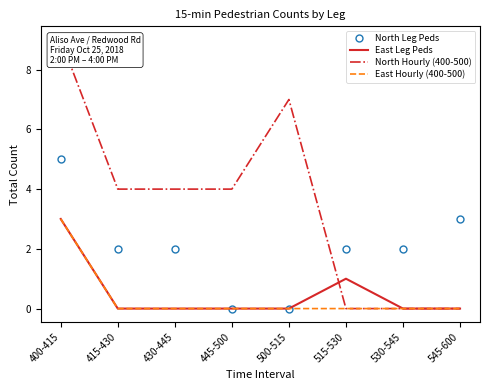

At which category does the chart reach its peak across all series?

400-415